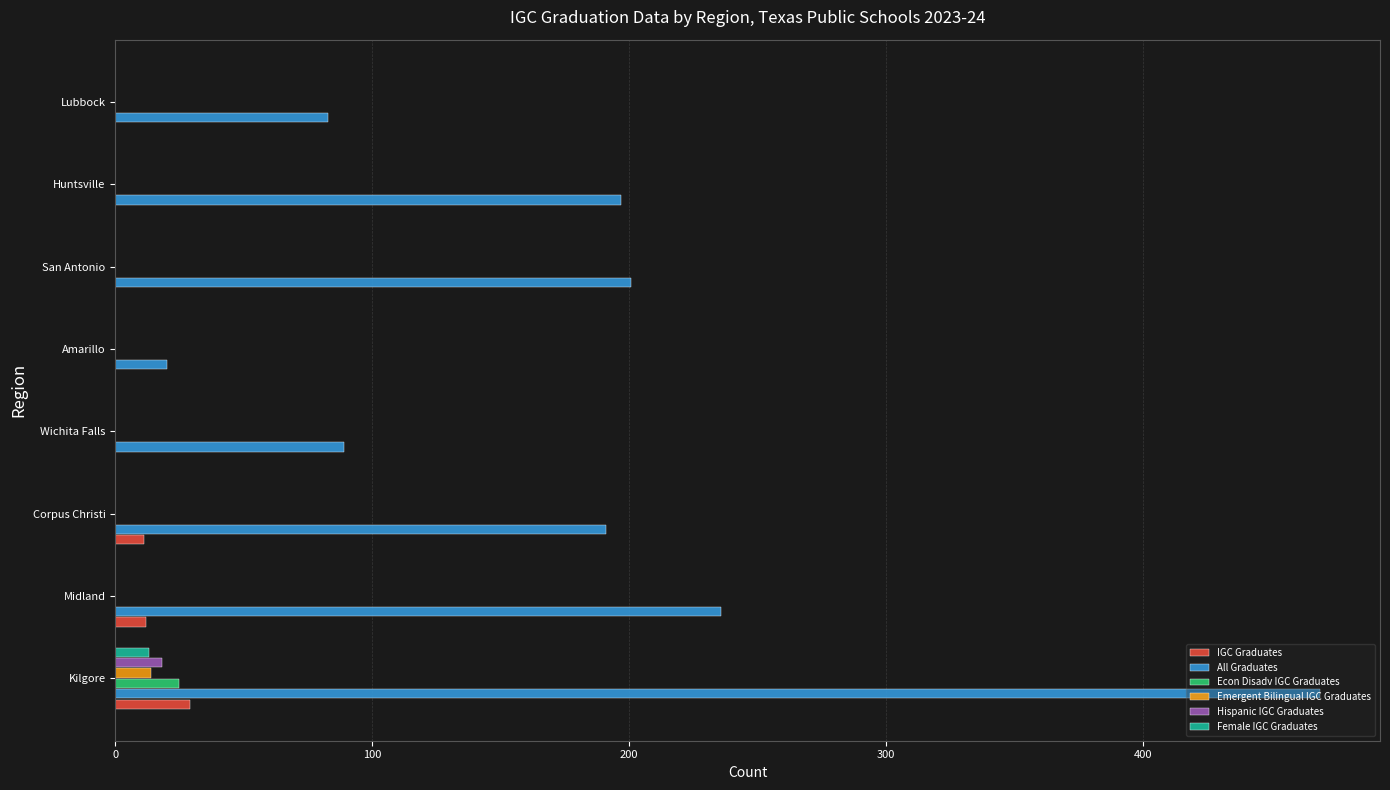

What is the sum of all Female IGC Graduates values?

13